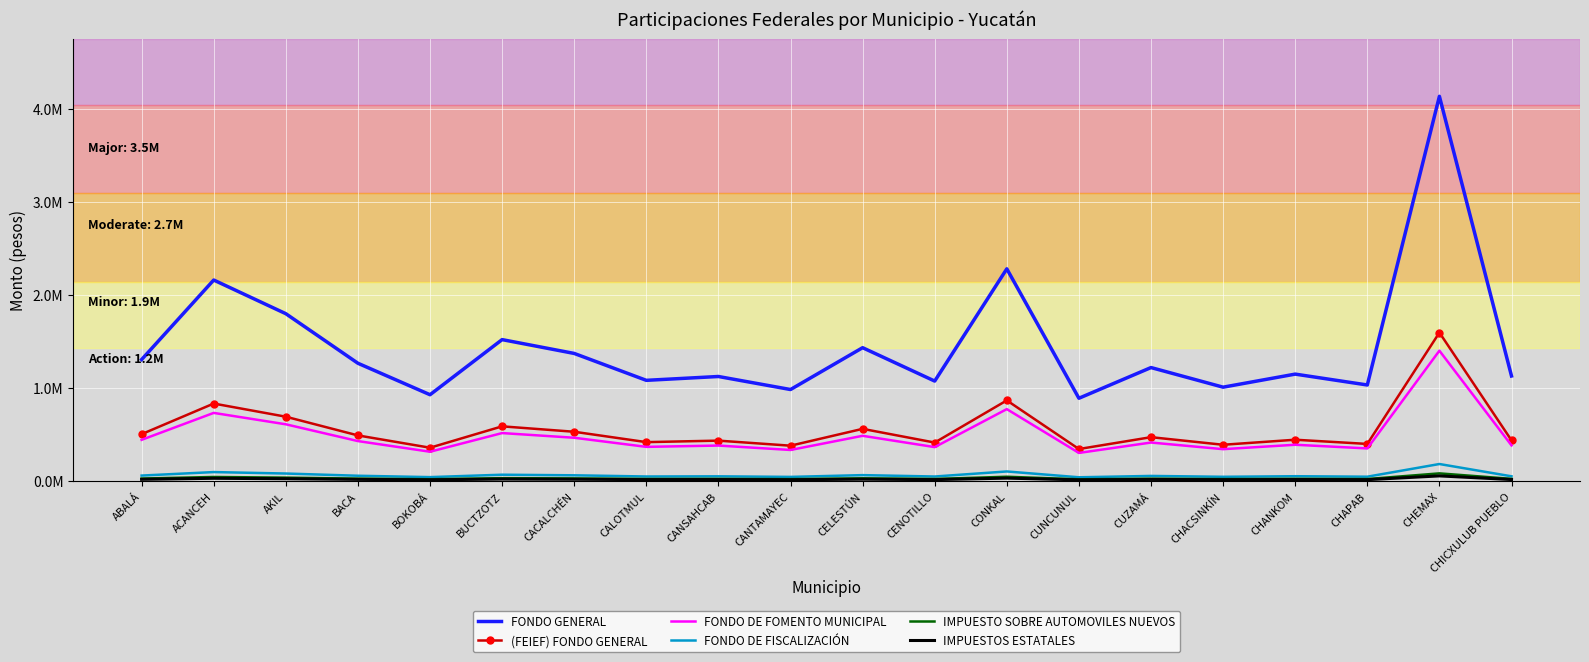

How many values in the IMPUESTOS ESTATALES series exceed 15885?

9